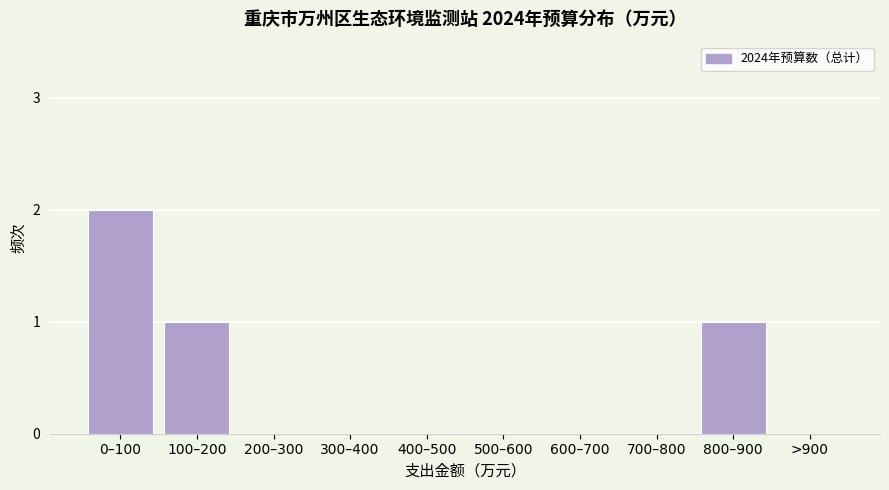

Reading left to right, what are all the values shown in this chart?

0–100=2	100–200=1	200–300=0	300–400=0	400–500=0	500–600=0	600–700=0	700–800=0	800–900=1	>900=0